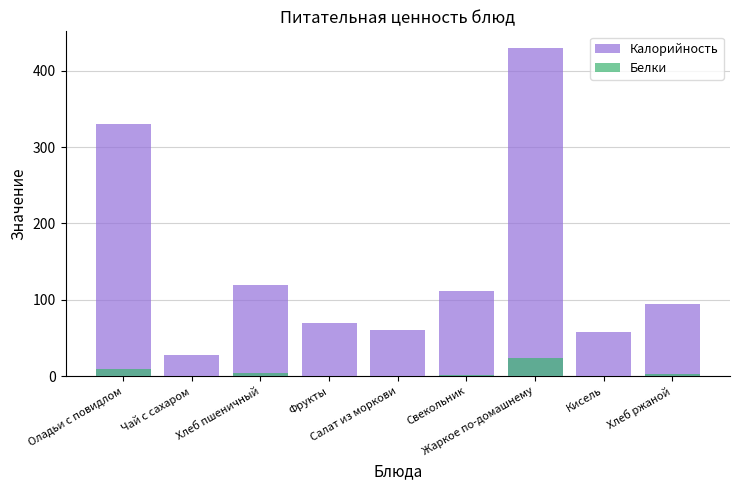

Which series has the largest total across all categories?

Калорийность